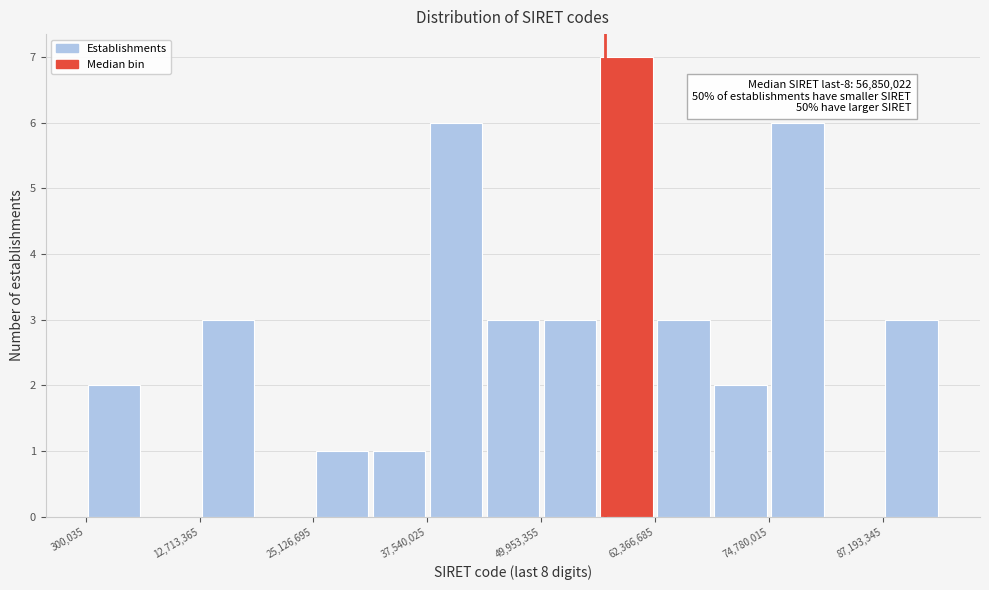

Around what value on the x-axis is the tallest bar? Give the approximate position of its centre, as read against the axis.

60000000